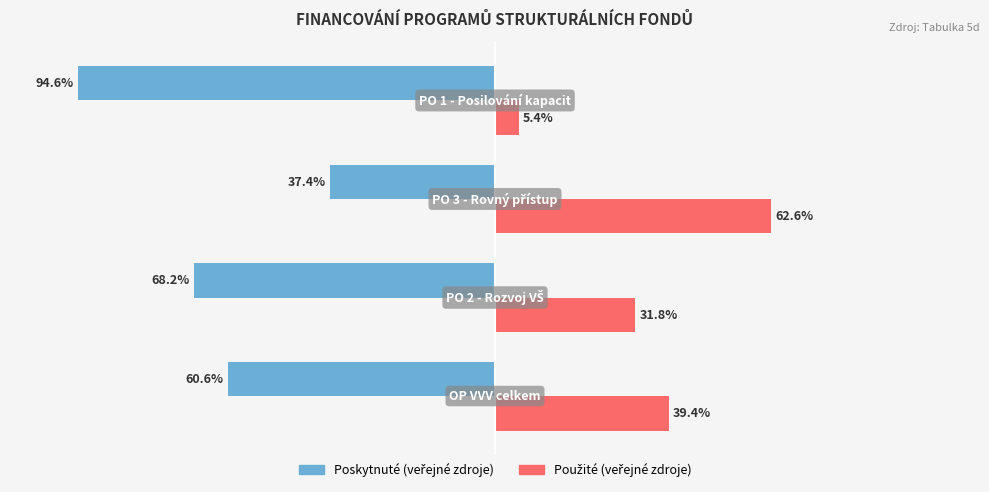

What is the average value of the Poskytnuté (veřejné zdroje) series?

-65.2